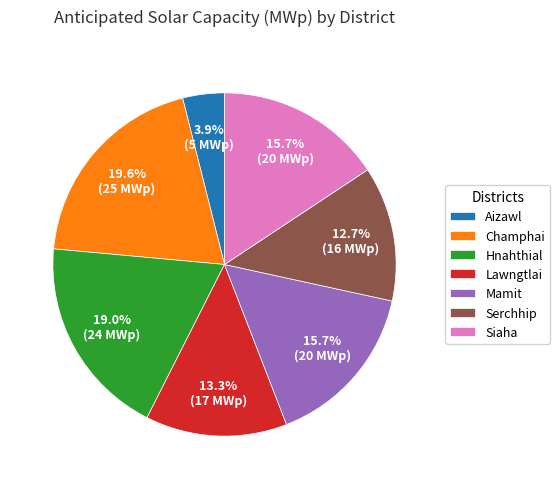

Does Lawngtlai account for over 50% of the chart?

No